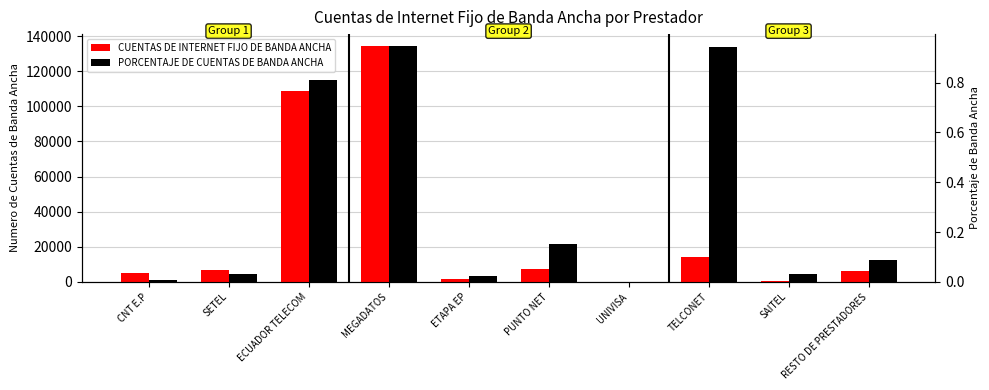

At CNT E.P, list the series in order from largest to smallest.

CUENTAS DE INTERNET FIJO DE BANDA ANCHA, PORCENTAJE DE CUENTAS DE BANDA ANCHA